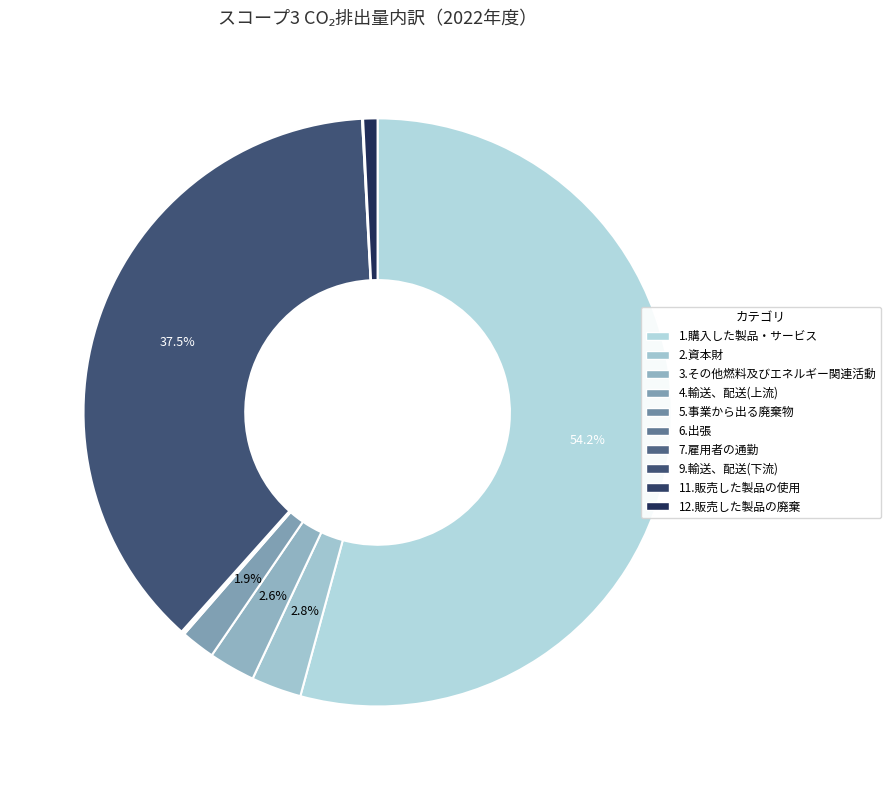

What percentage is the 12.販売した製品の廃棄 slice, to the nearest percent?

1%